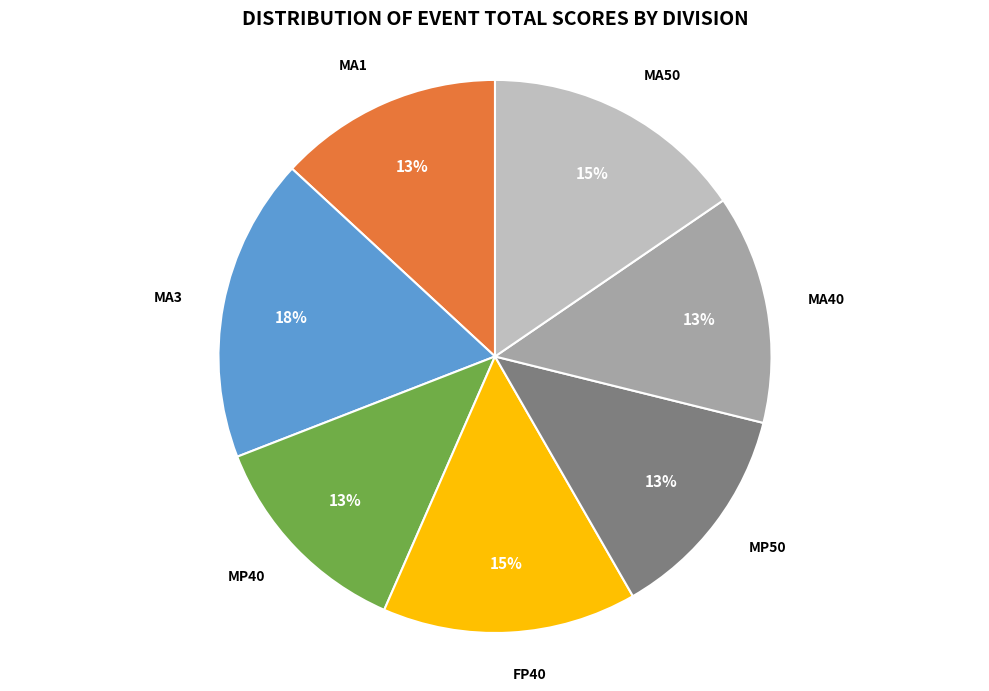

Does FP40 account for over 50% of the chart?

No